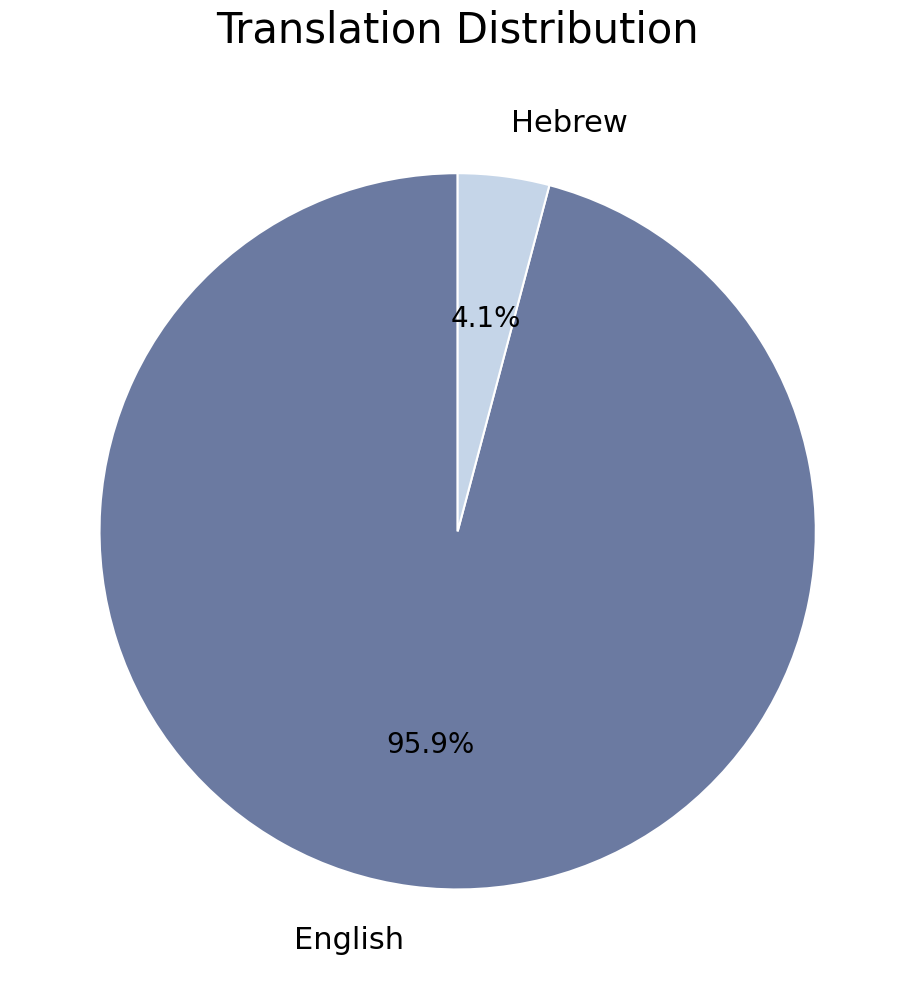

What percentage is NOT represented by English?

4.1%